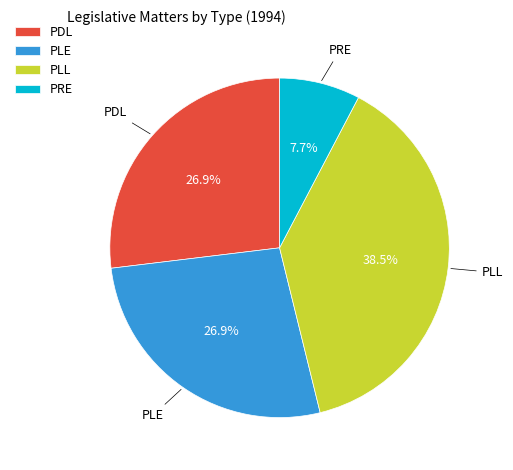

To the nearest percent, what is the difference between the largest and smallest slice percentages?

31%